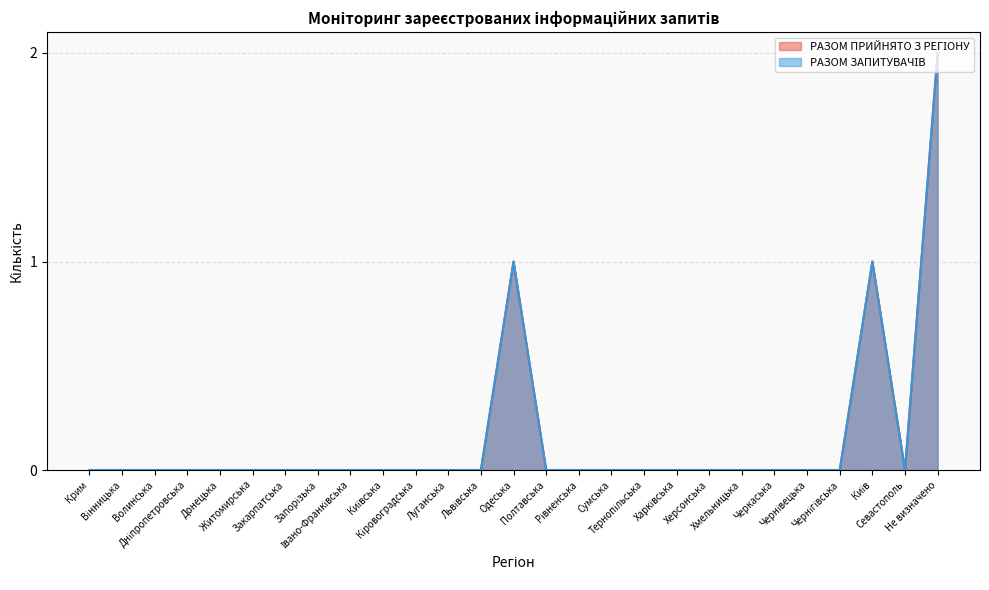

What position from the right is Вінницька?

26